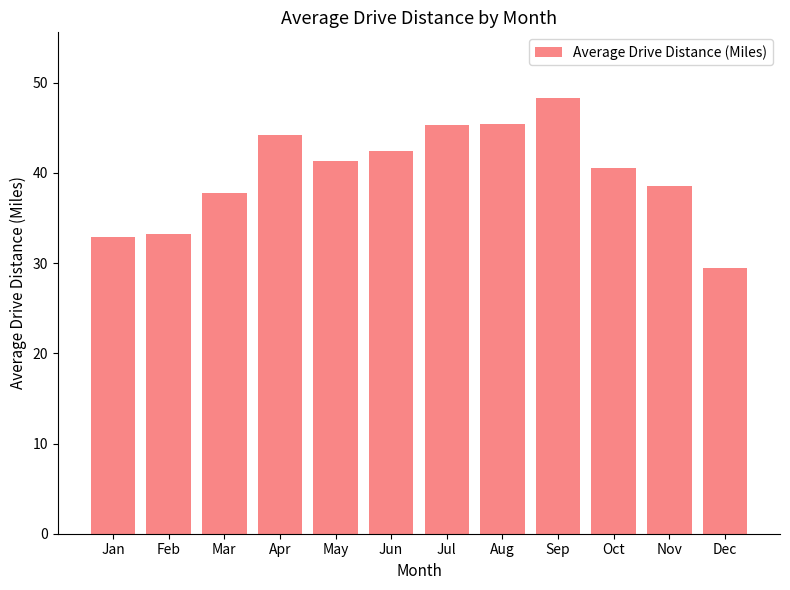

What is the value of the 11th bar from the left?

38.5